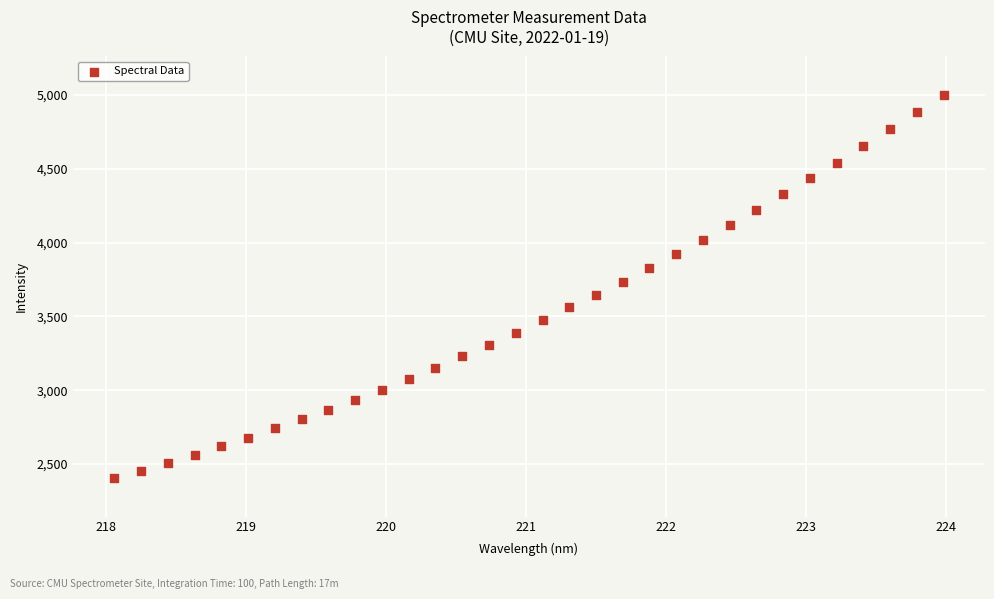

What is the range of Y values (max minus min)?

2596.3